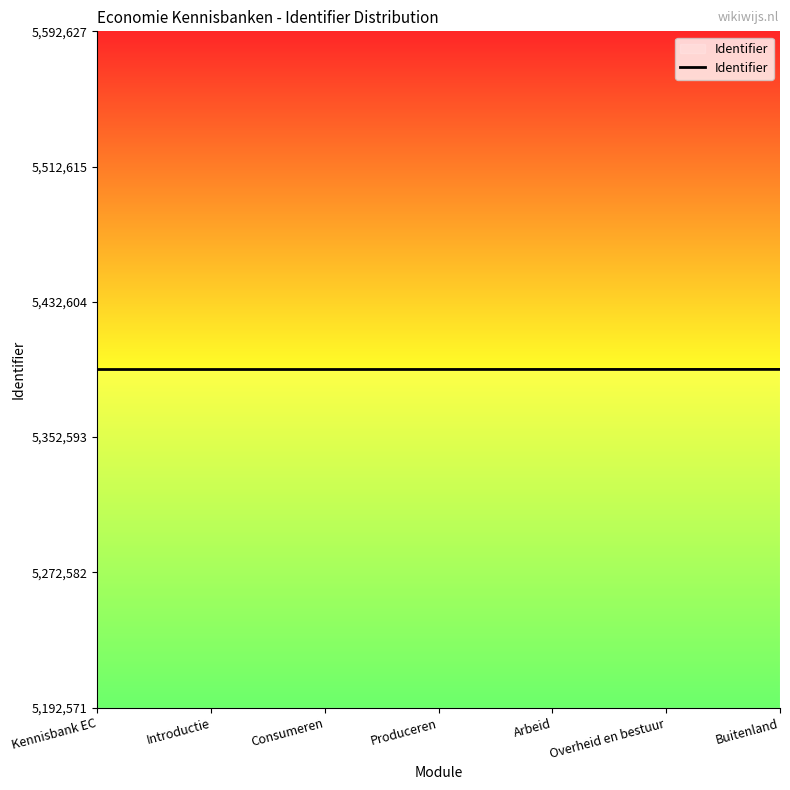

What is the smallest value displayed?

5392571